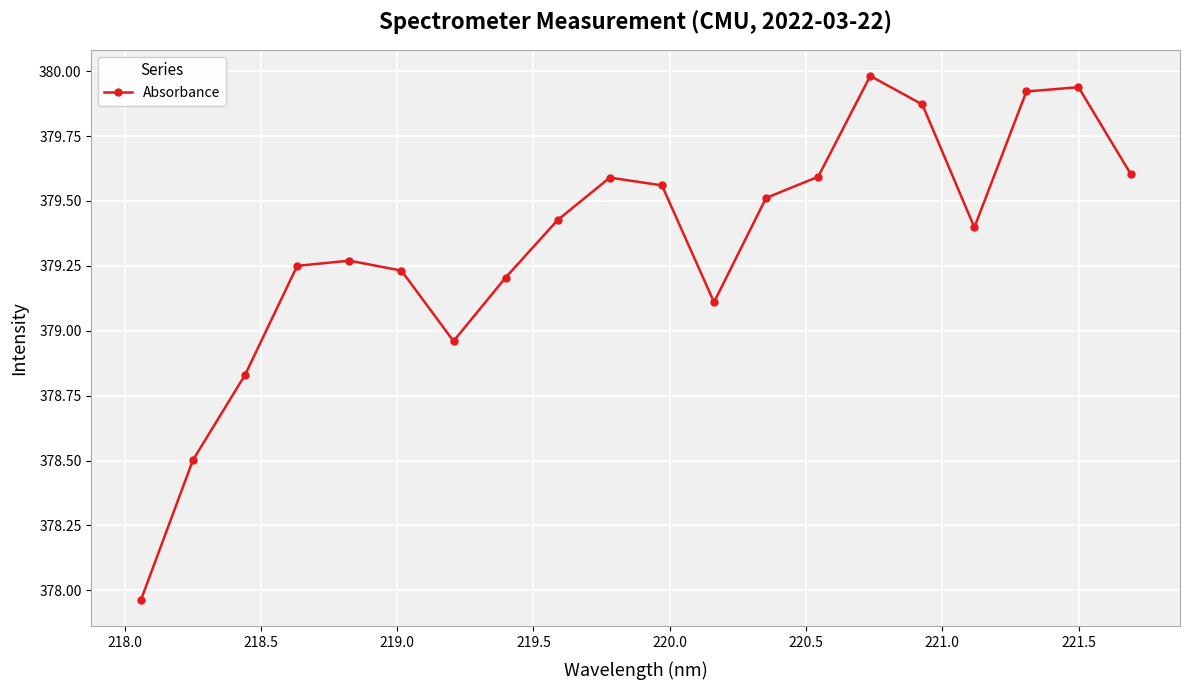

What is the value of the 12th point from the left?

379.1